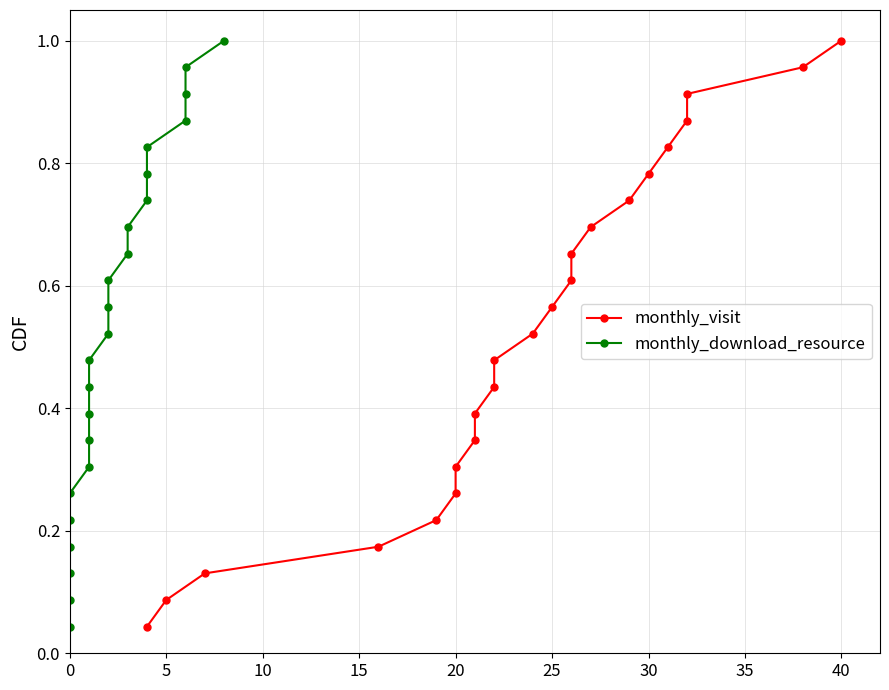

Does the chart display data point markers on the line(s)?

Yes